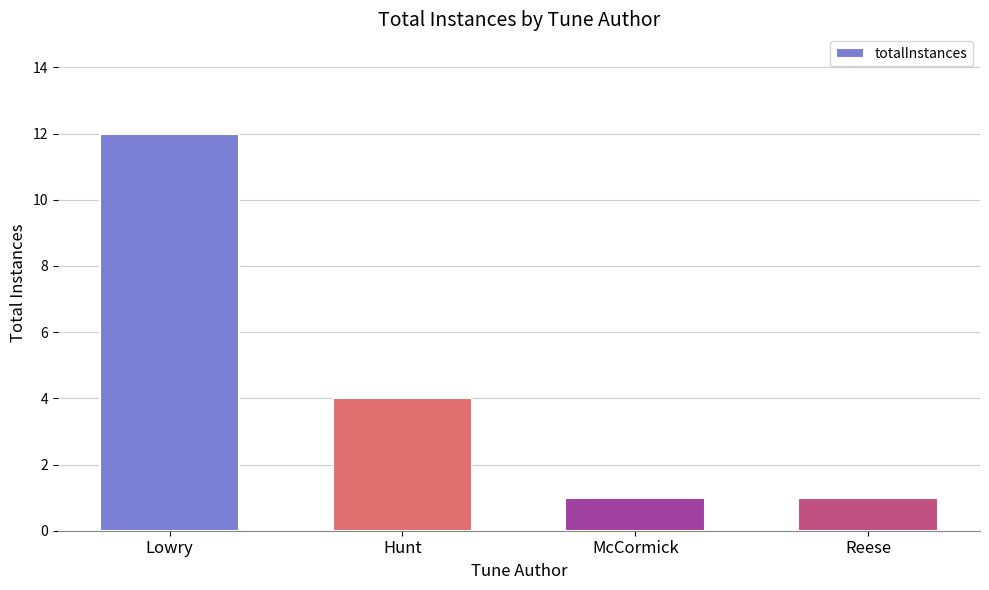

Reading left to right, transcribe all the data shown in this chart.

12	4	1	1